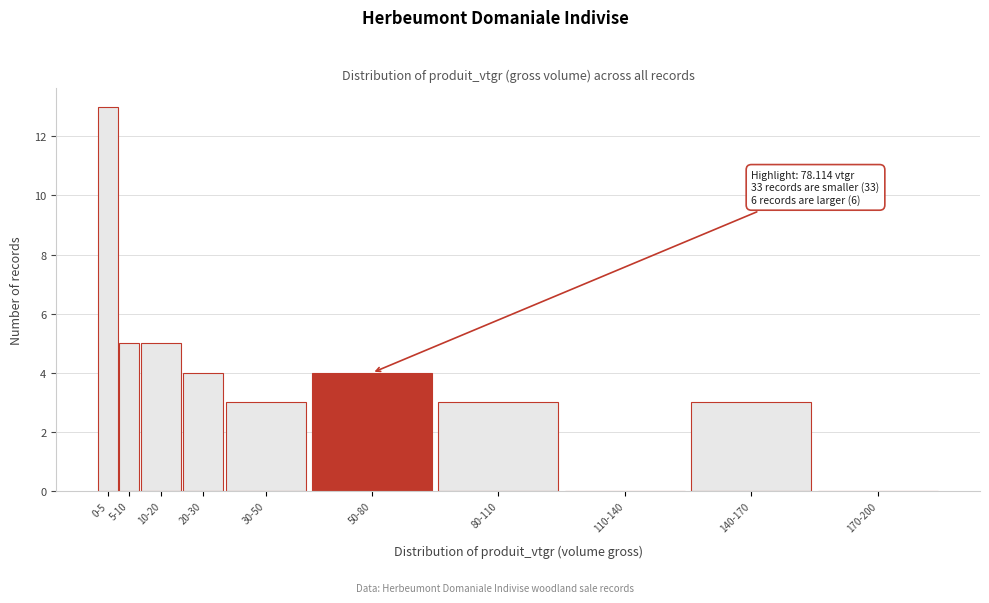

Reading right to left, list all the values displayed in this chart.

170-200=0	140-170=3	110-140=0	80-110=3	50-80=4	30-50=3	20-30=4	10-20=5	5-10=5	0-5=13